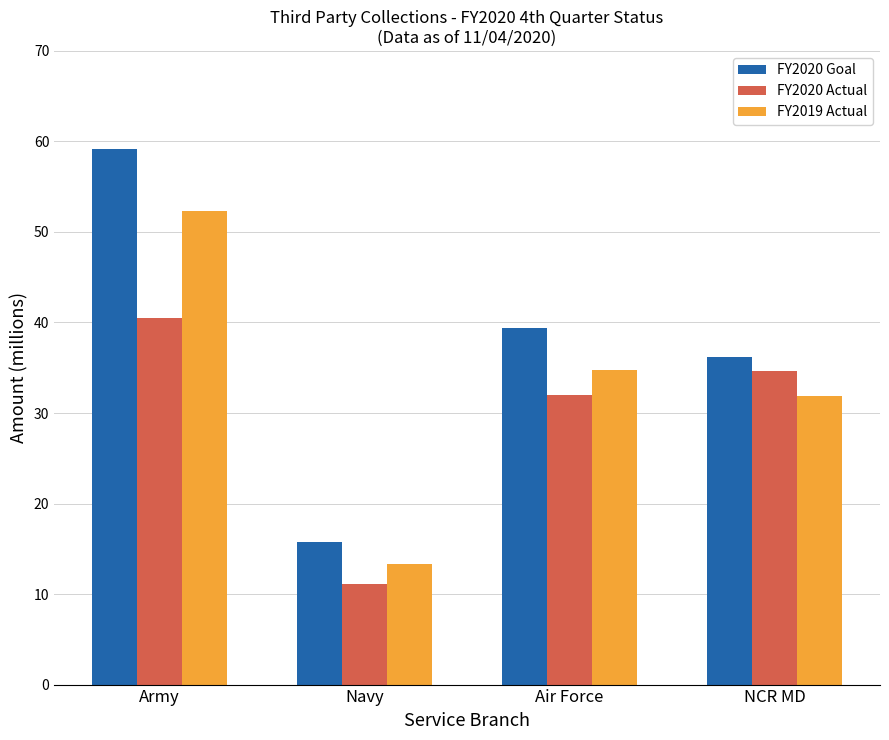

Count the number of data series in this chart.

3